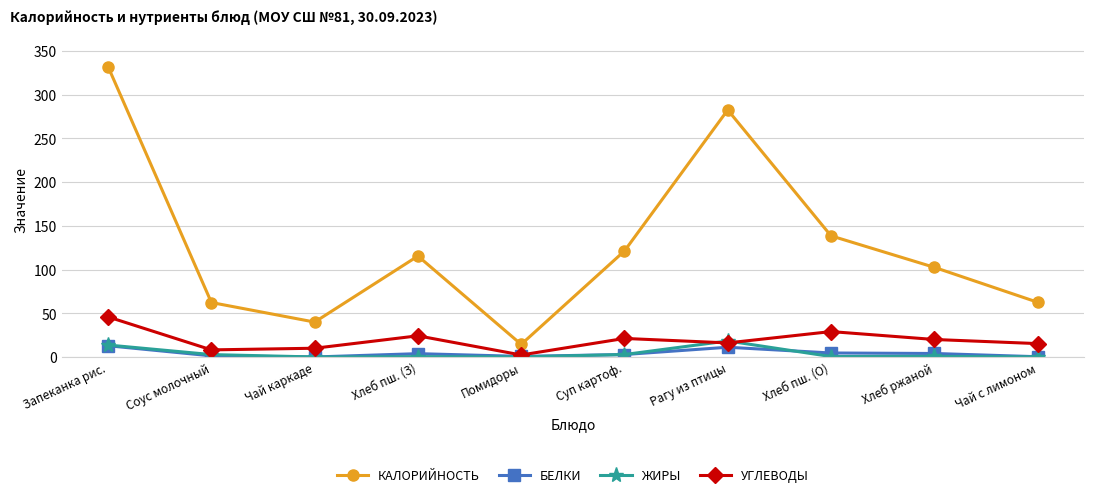

Which series has the largest total across all categories?

КАЛОРИЙНОСТЬ